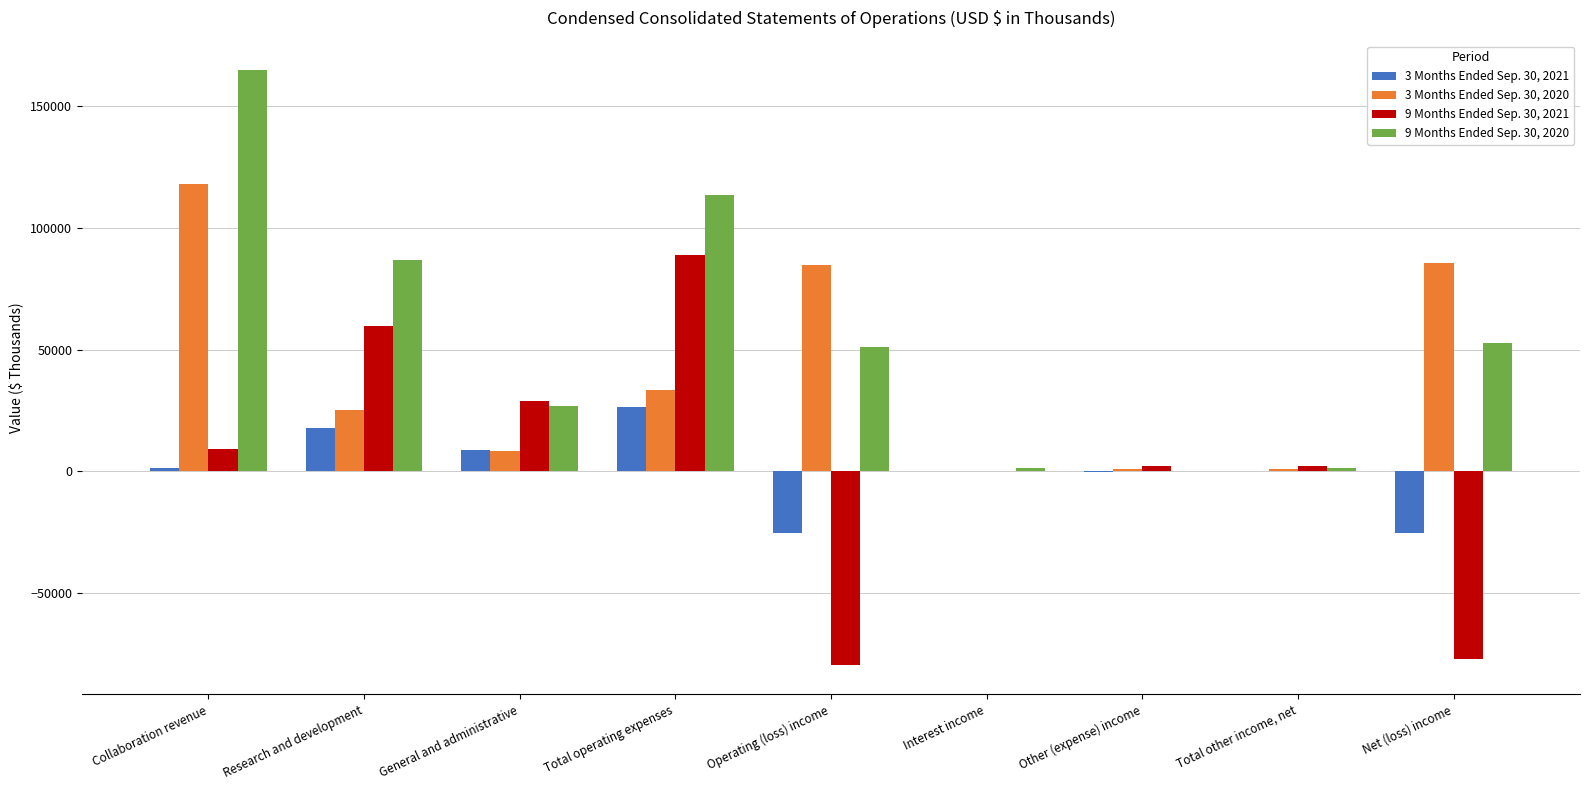

What is the total value across all series at Research and development?

189477